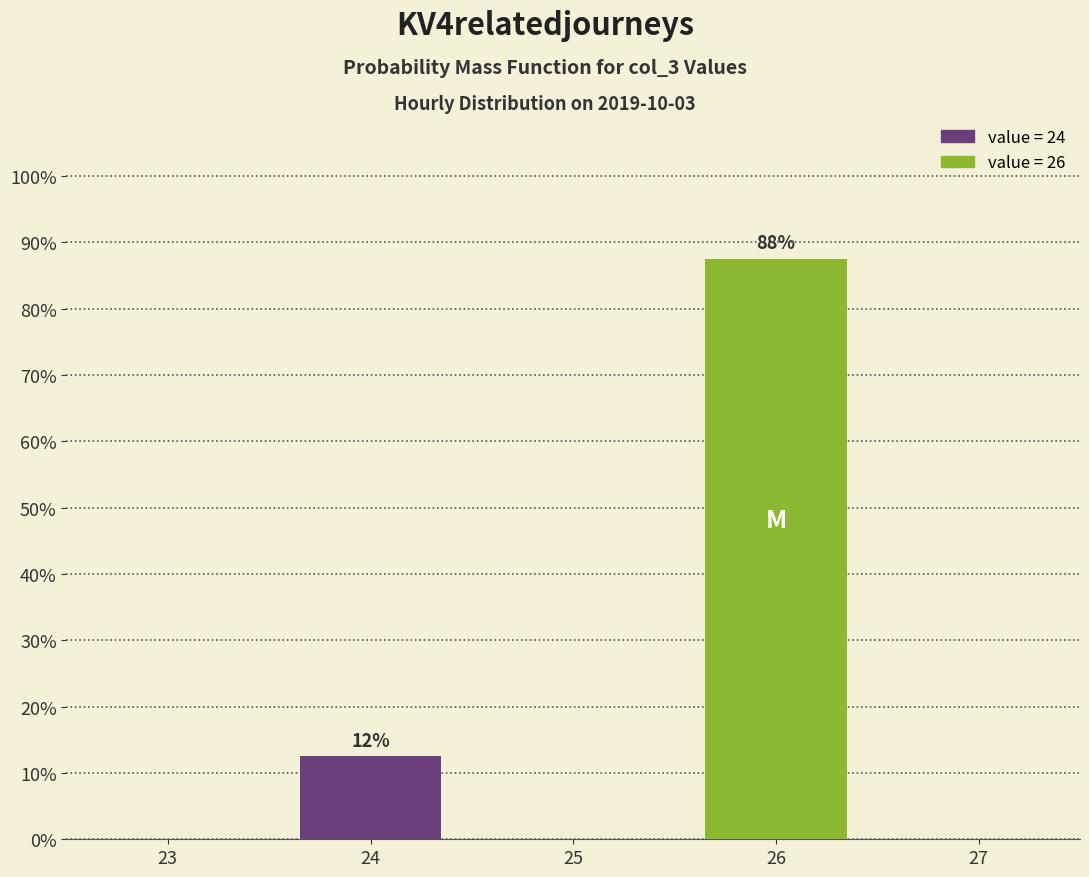

How many bars are there in total?

2